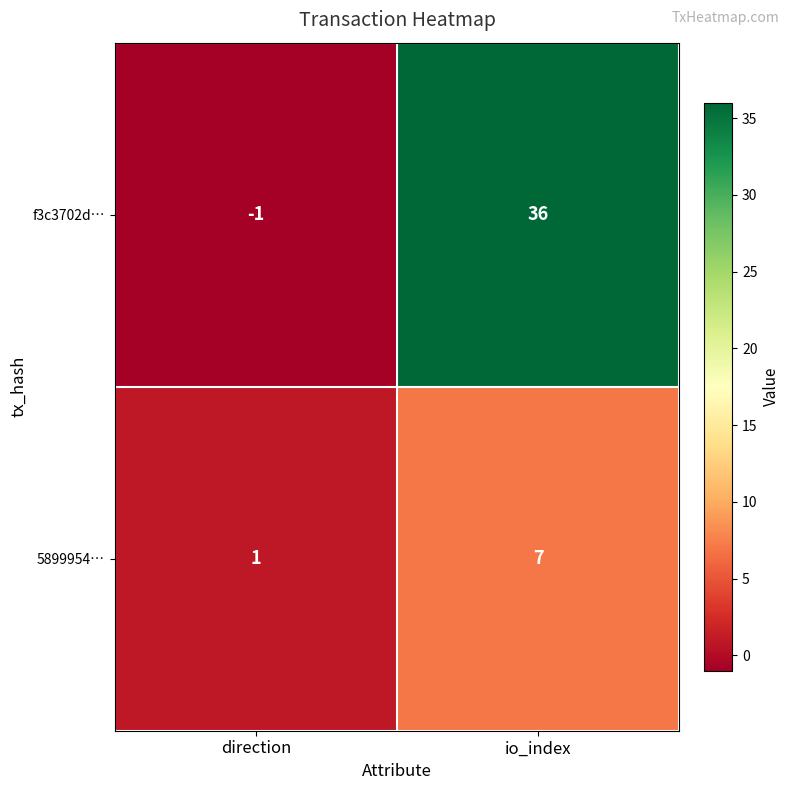

What is the difference between the 5899954… values at direction and io_index?

6